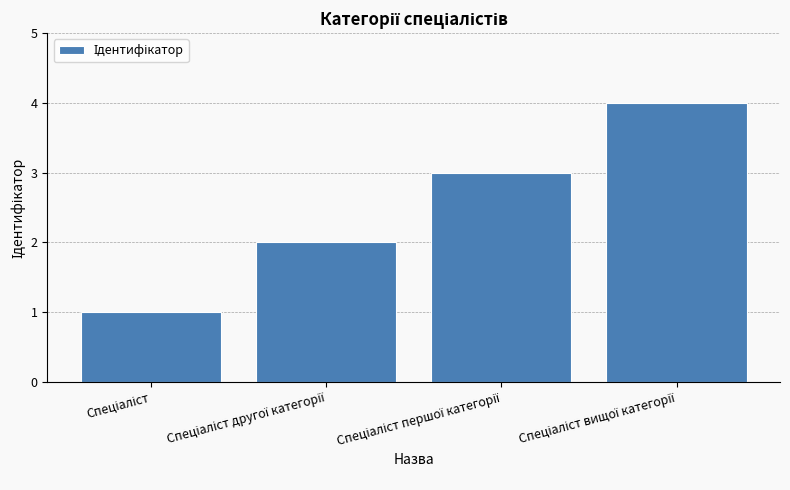

What is the greatest value displayed?

4